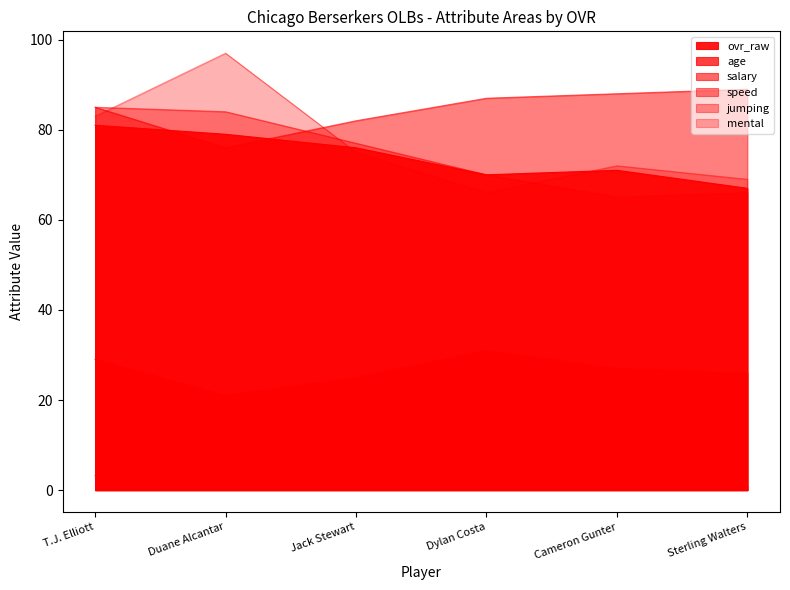

Reading right to left, transcribe all the data shown in this chart.

ovr_raw: Sterling Walters=67.0	Cameron Gunter=71.0	Dylan Costa=70.0	Jack Stewart=76.0	Duane Alcantar=79.0	T.J. Elliott=81.0
age: Sterling Walters=26.0	Cameron Gunter=27.0	Dylan Costa=31.0	Jack Stewart=25.0	Duane Alcantar=21.0	T.J. Elliott=29.0
salary: Sterling Walters=1.0	Cameron Gunter=1.6	Dylan Costa=1.3	Jack Stewart=2.0	Duane Alcantar=5.7	T.J. Elliott=3.2
speed: Sterling Walters=89.0	Cameron Gunter=88.0	Dylan Costa=87.0	Jack Stewart=82.0	Duane Alcantar=76.0	T.J. Elliott=85.0
jumping: Sterling Walters=66.0	Cameron Gunter=65.0	Dylan Costa=70.0	Jack Stewart=77.0	Duane Alcantar=84.0	T.J. Elliott=85.0
mental: Sterling Walters=69.0	Cameron Gunter=72.0	Dylan Costa=66.0	Jack Stewart=75.0	Duane Alcantar=97.0	T.J. Elliott=83.0